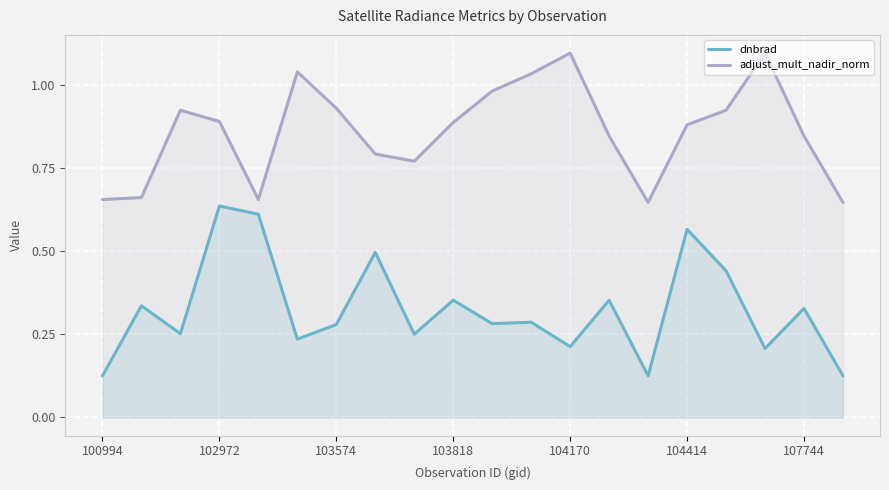

Count the number of data series in this chart.

2